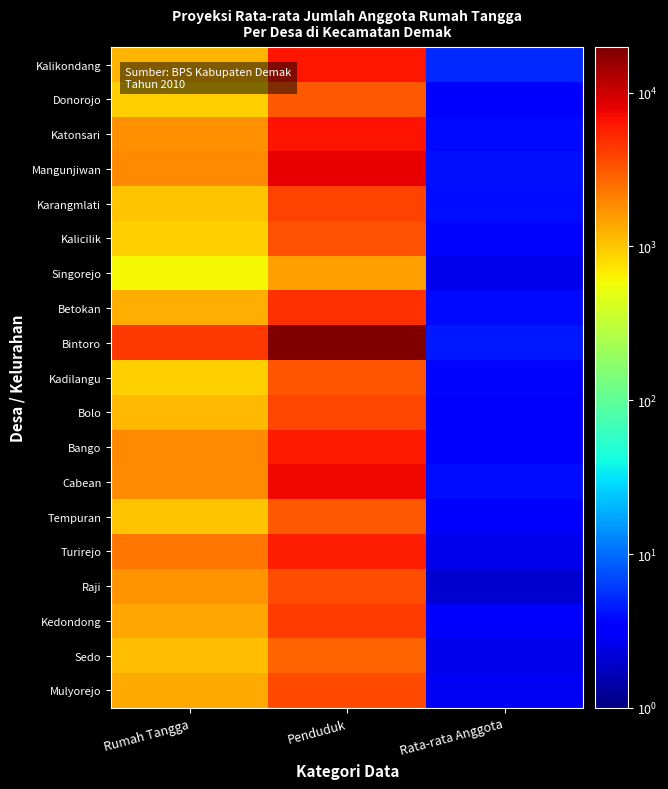

At which category is the sum across all series the highest?

Penduduk